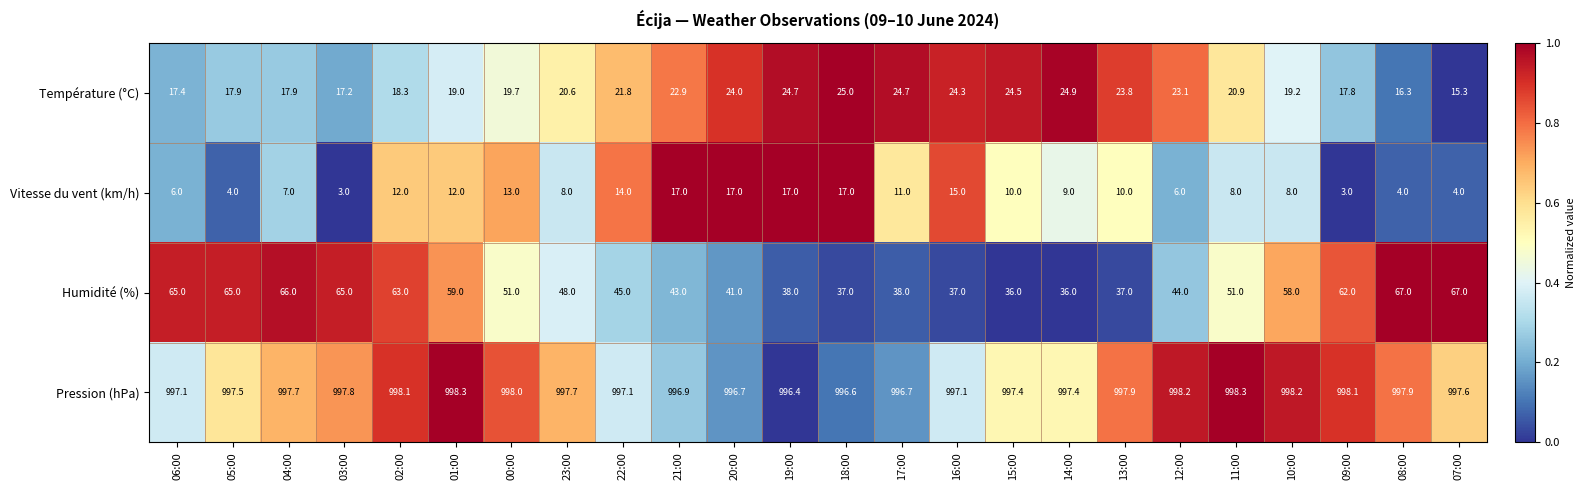

The Humidité (%) series shows 37.0 at 13:00. True or false?

True